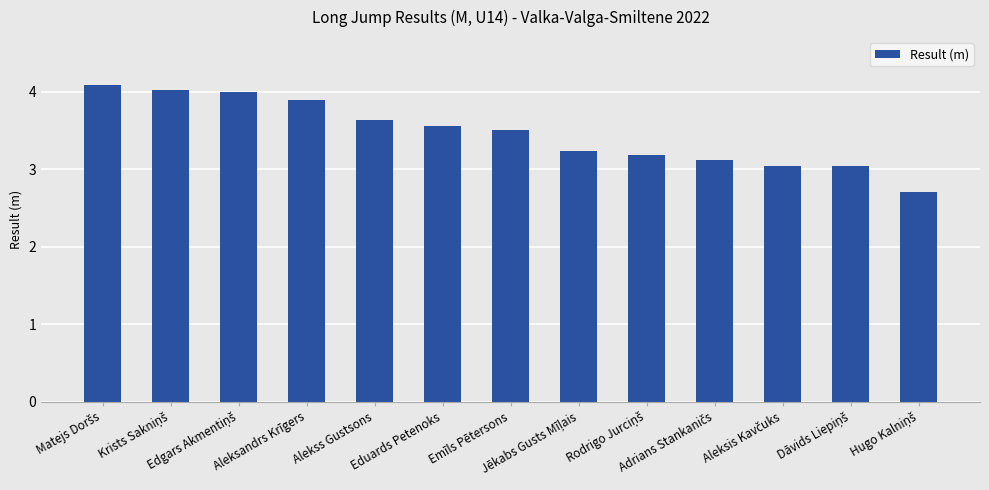

What is the value of the 1st bar from the left?

4.1